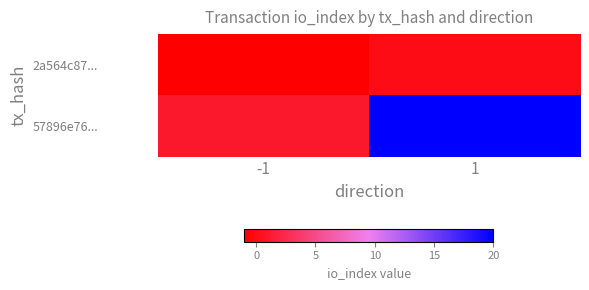

Which series changed the most between -1 and 1?

57896e76...